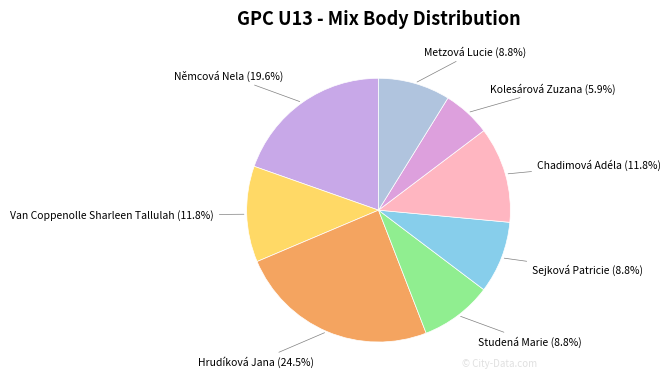

To the nearest percent, what percentage of the pie is Němcová Nela?

20%